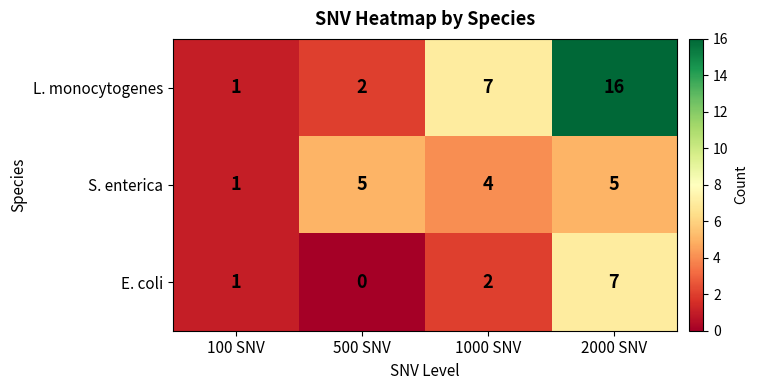

The value of E. coli at 100 SNV is 1. True or false?

True